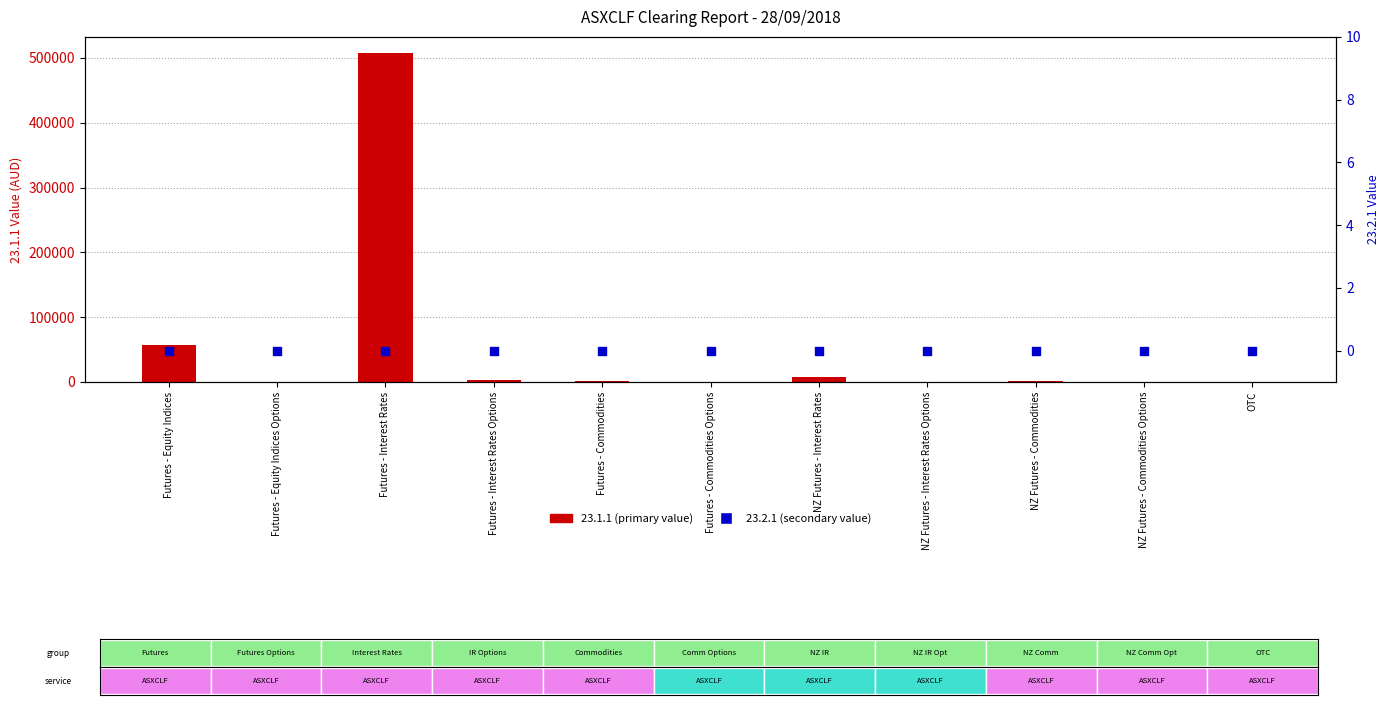

Which has a higher value, Futures - Equity Indices Options or Futures - Commodities Options?

Futures - Equity Indices Options